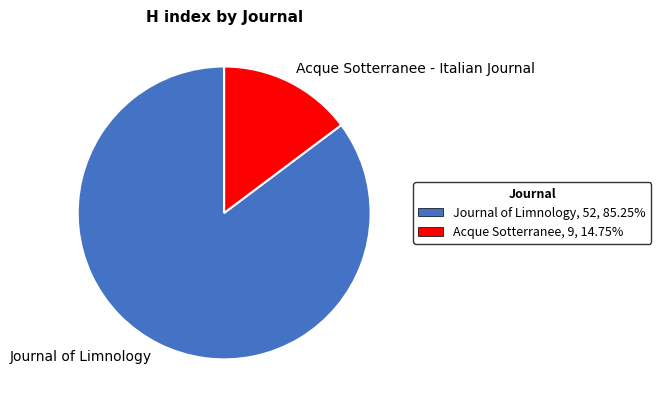

Count the number of slices in the pie.

2